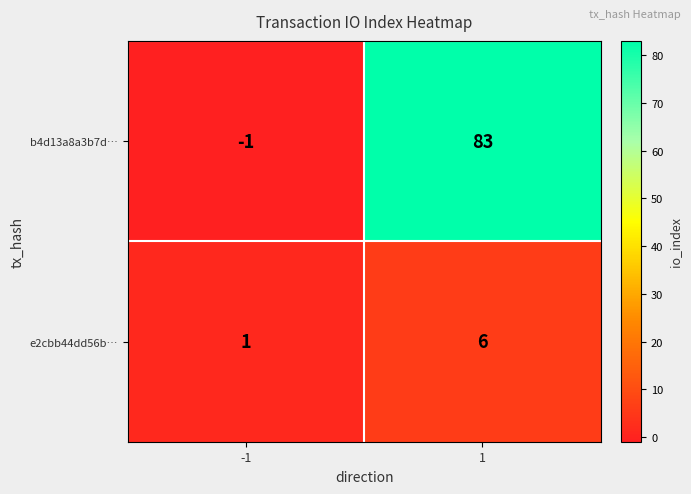

Which series has the largest total across all categories?

b4d13a8a3b7d…